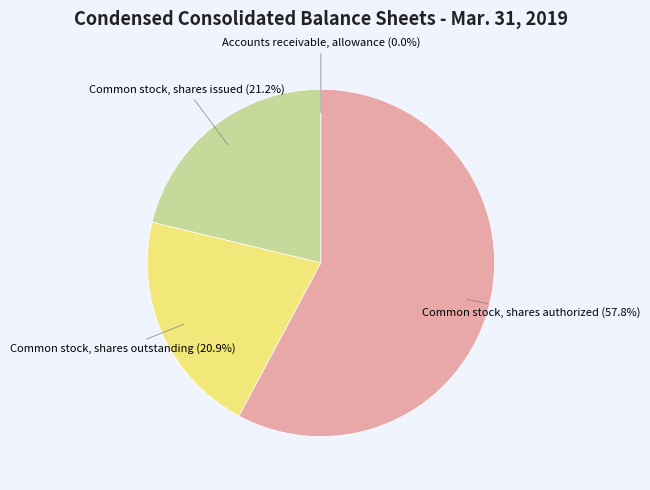

To the nearest percent, what portion does Common stock, shares issued represent?

21%